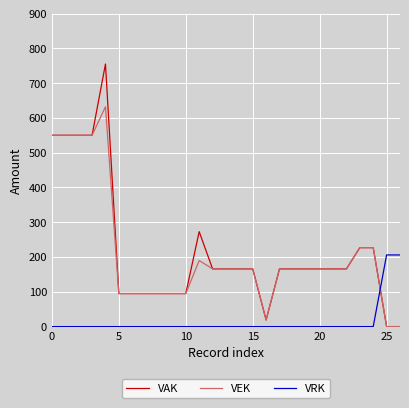

True or false: VRK and VEK cross at least once.

True